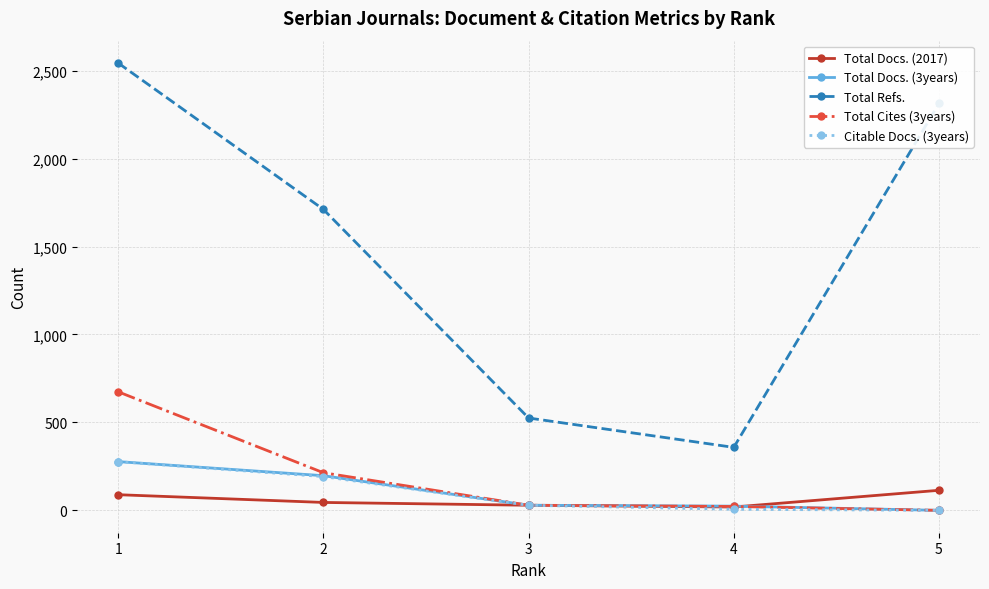

True or false: Total Refs. and Total Docs. (2017) intersect in this chart.

False